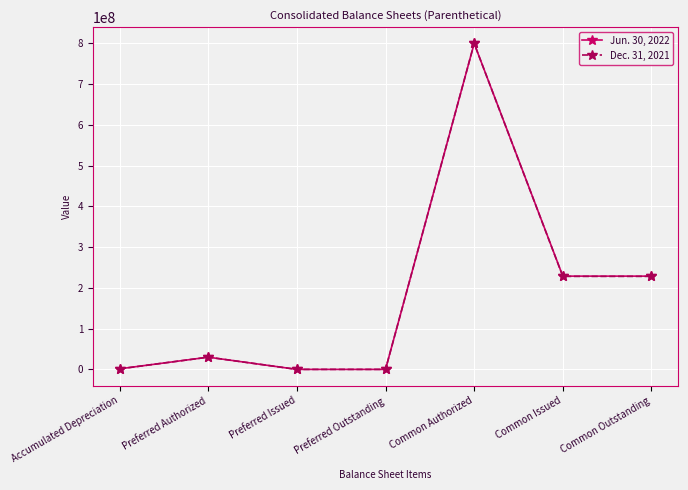

What is the average value of the Dec. 31, 2021 series?

183974649